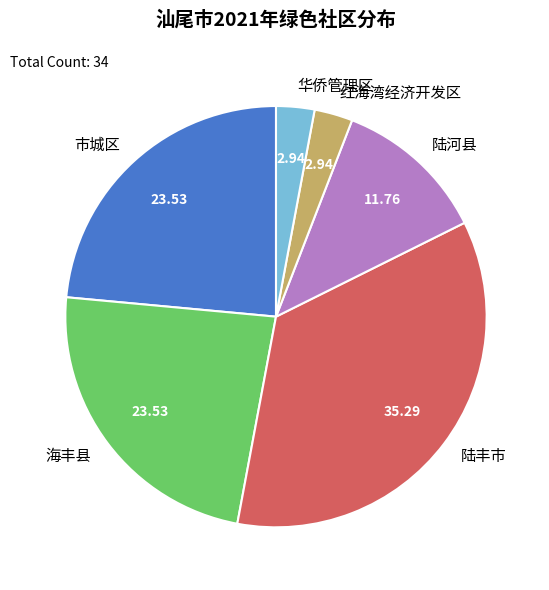

The 华侨管理区 slice represents 12% of the pie. True or false?

False